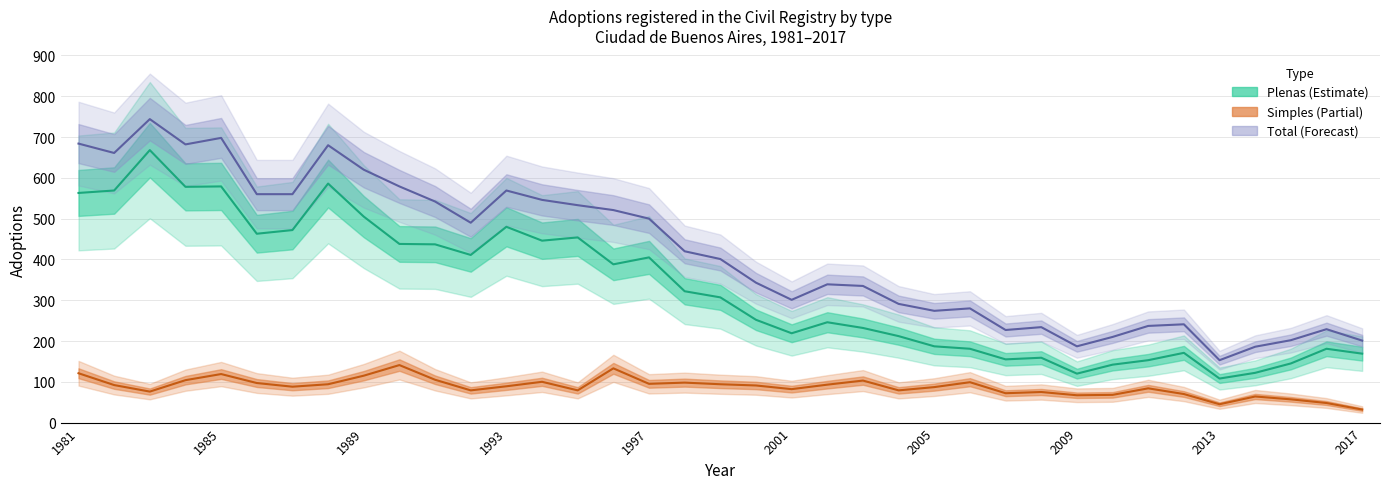

Is it true that Total equals 291 at 2004?

True